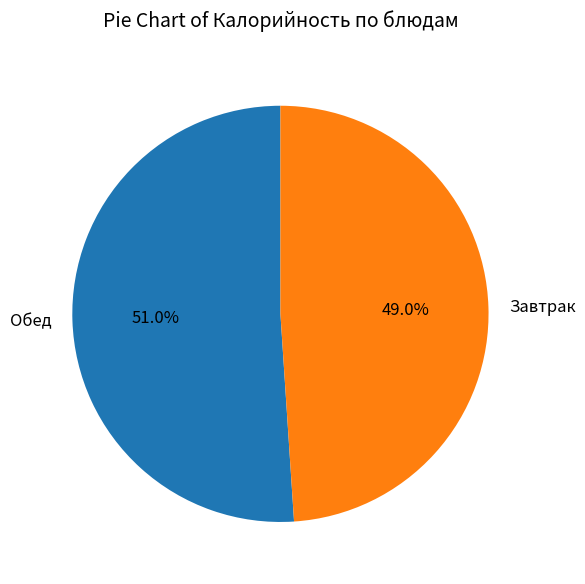

What is the largest slice in the pie chart?

Обед